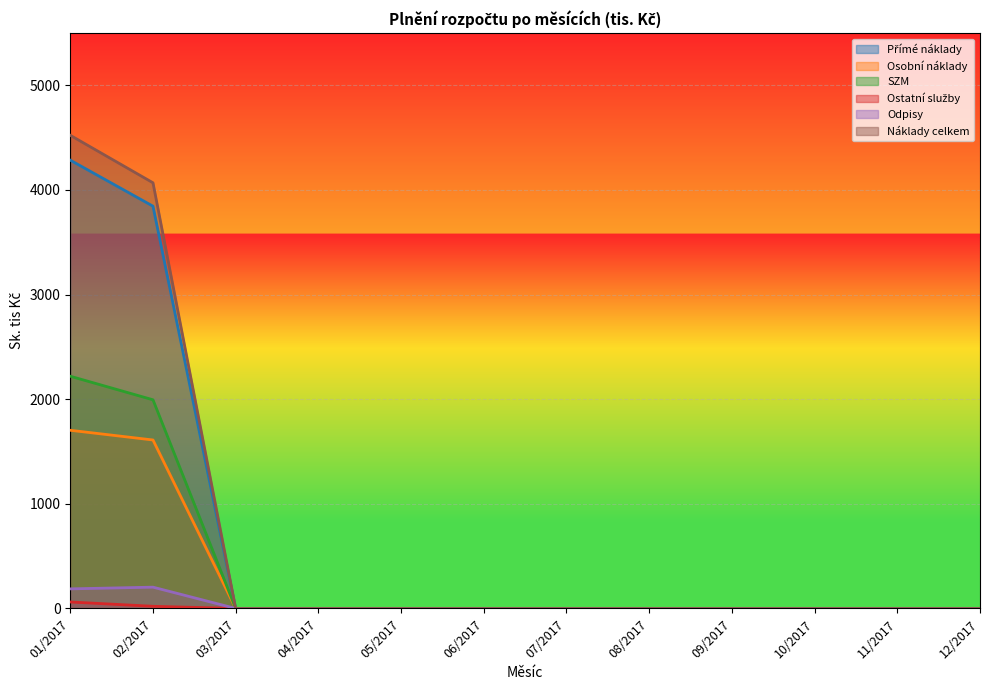

True or false: Přímé náklady and Ostatní služby intersect in this chart.

False